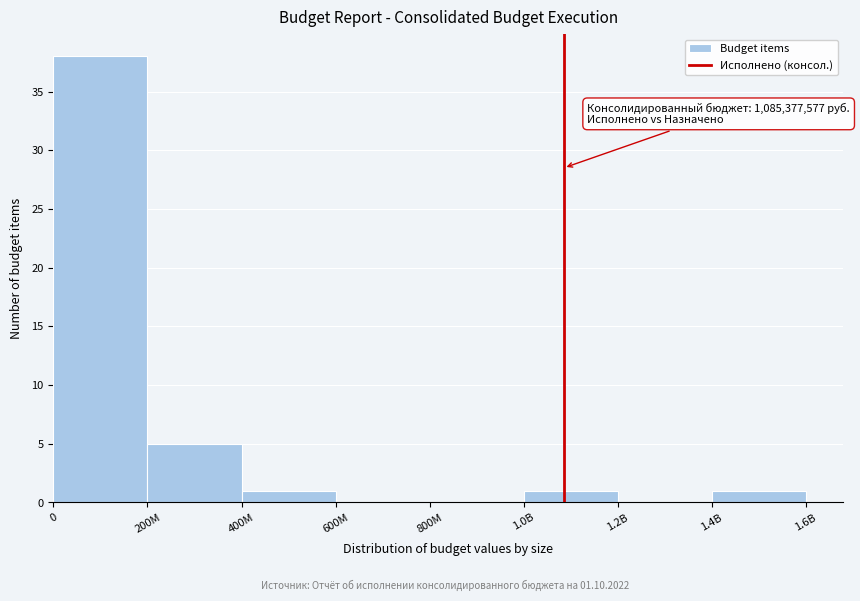

Reading left to right, list all the values displayed in this chart.

0=38	200M=5	400M=1	600M=0	800M=0	1.0B=1	1.2B=0	1.4B=1